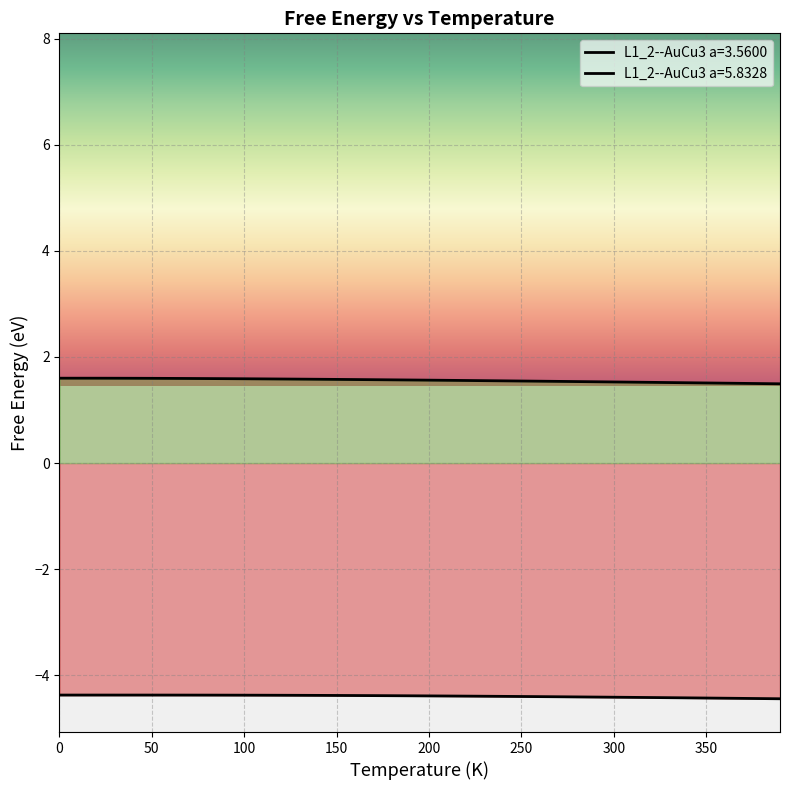

At how many categories does at least one series exceed -2?

40